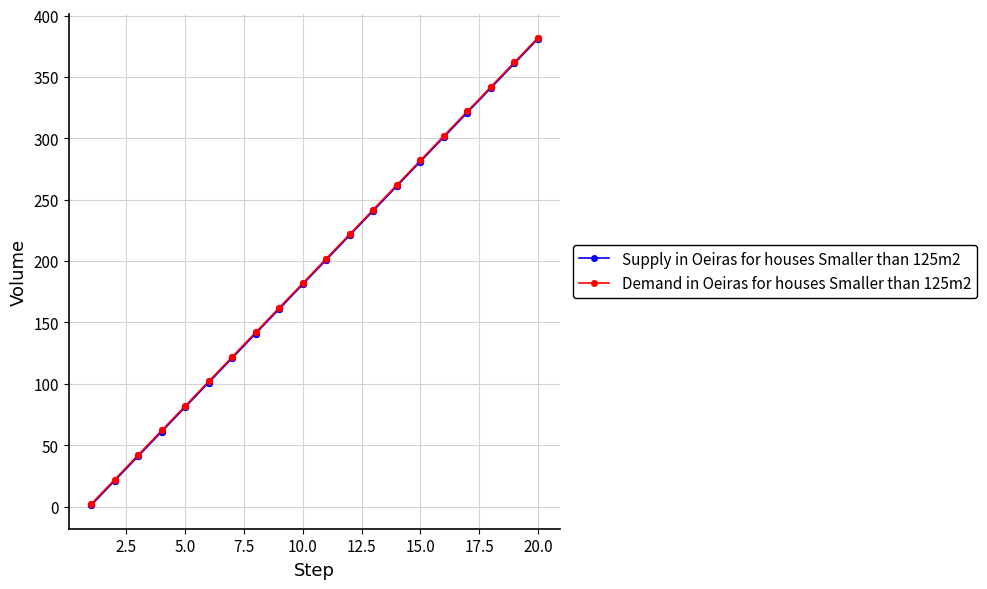

True or false: Demand in Oeiras for houses Smaller than 125m2 has more than 1 points higher than both neighbors.

False